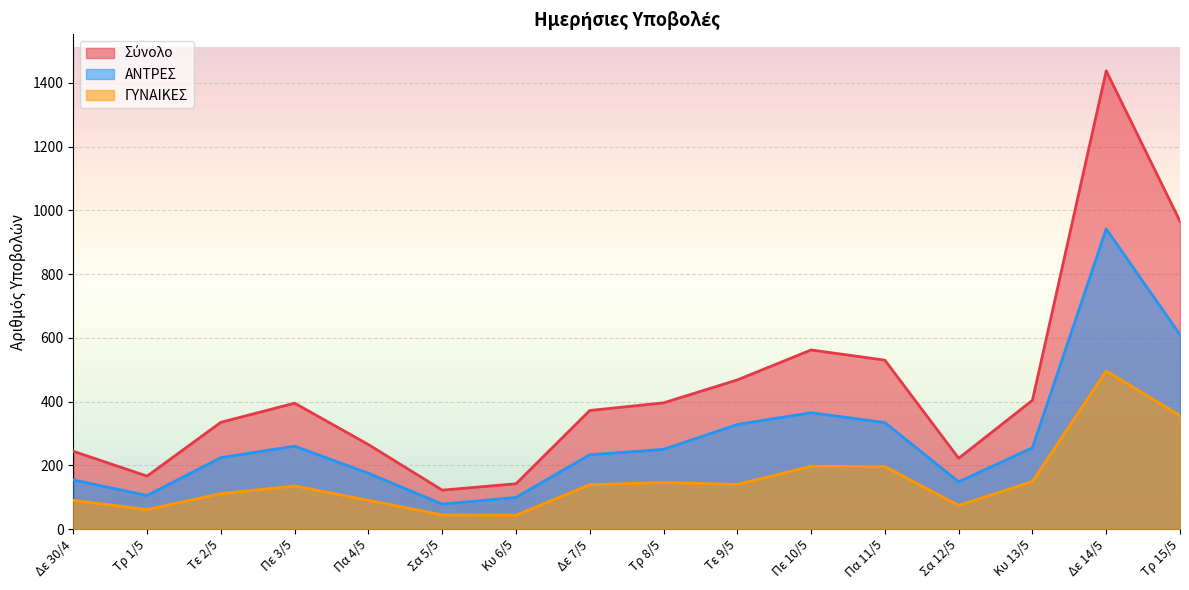

What is the difference between the ΓΥΝΑΙΚΕΣ values at Τε 2/5 and Τρ 1/5?

50